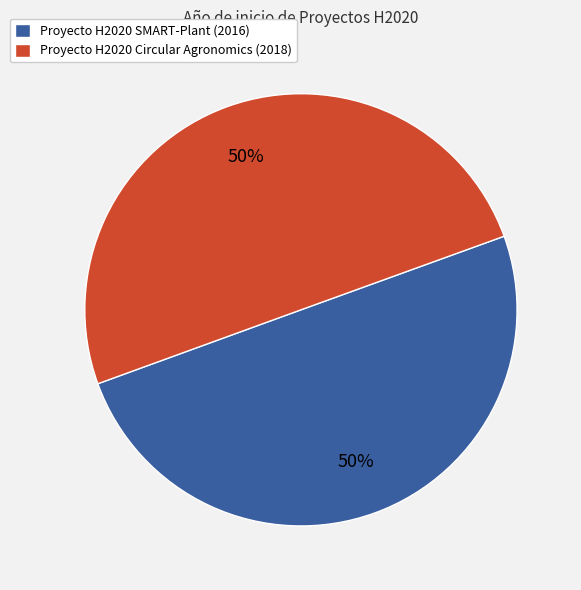

To the nearest percent, what percentage of the pie is Proyecto H2020 Circular Agronomics (2018)?

50%